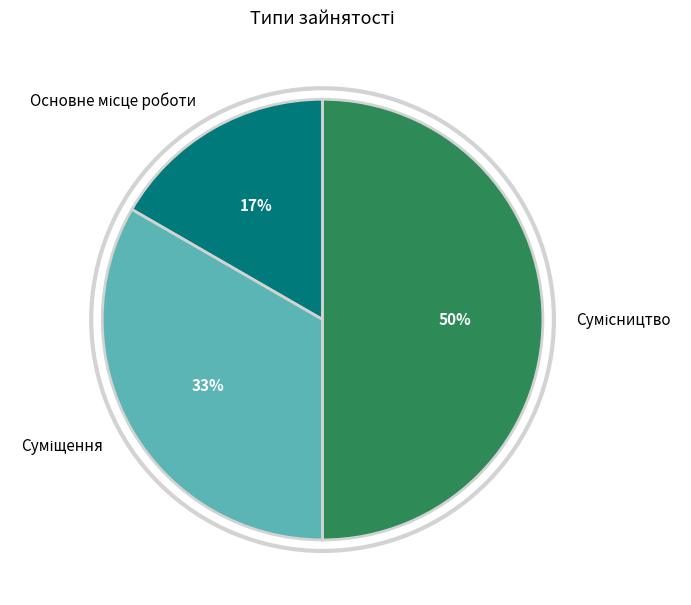

To the nearest percent, what is the difference between the largest and smallest slice percentages?

33%